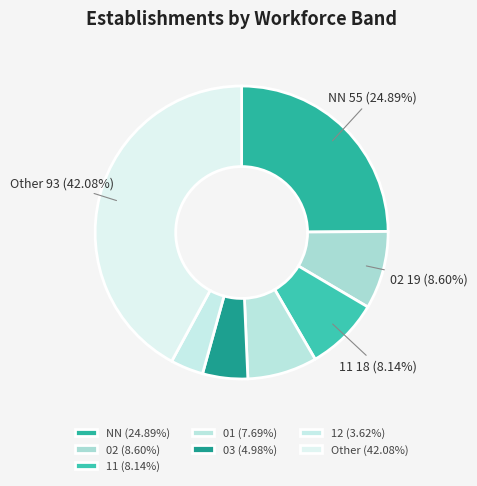

Count the number of slices in the pie.

7